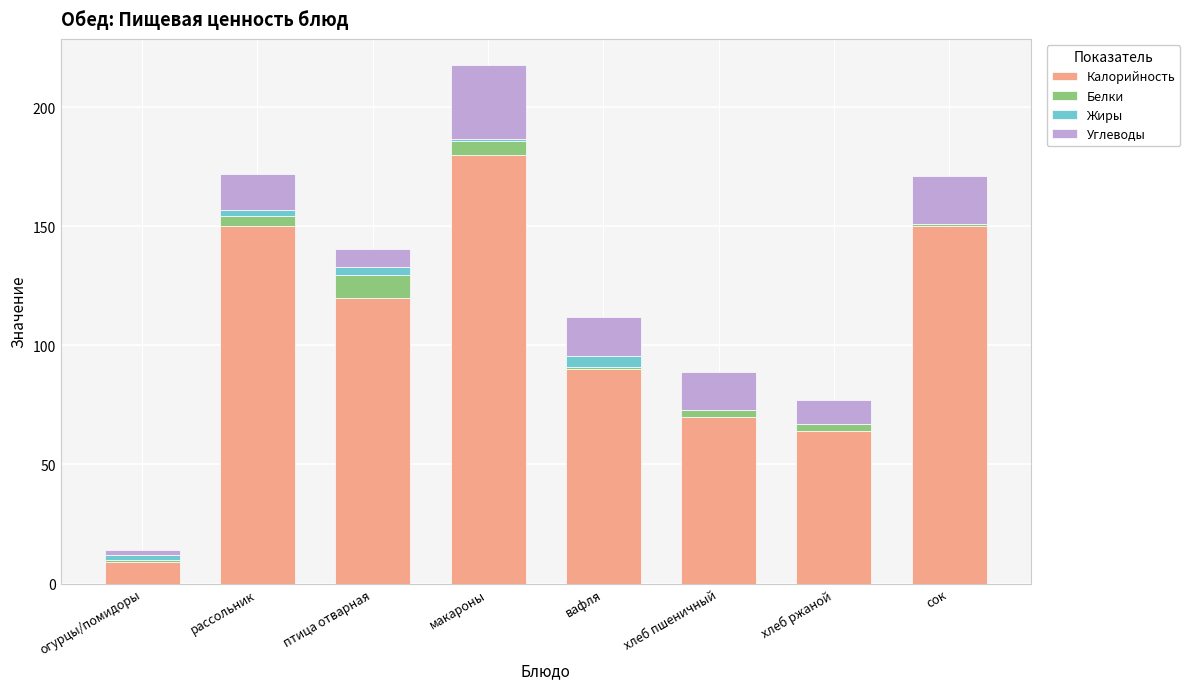

How many data points does each series have?

8